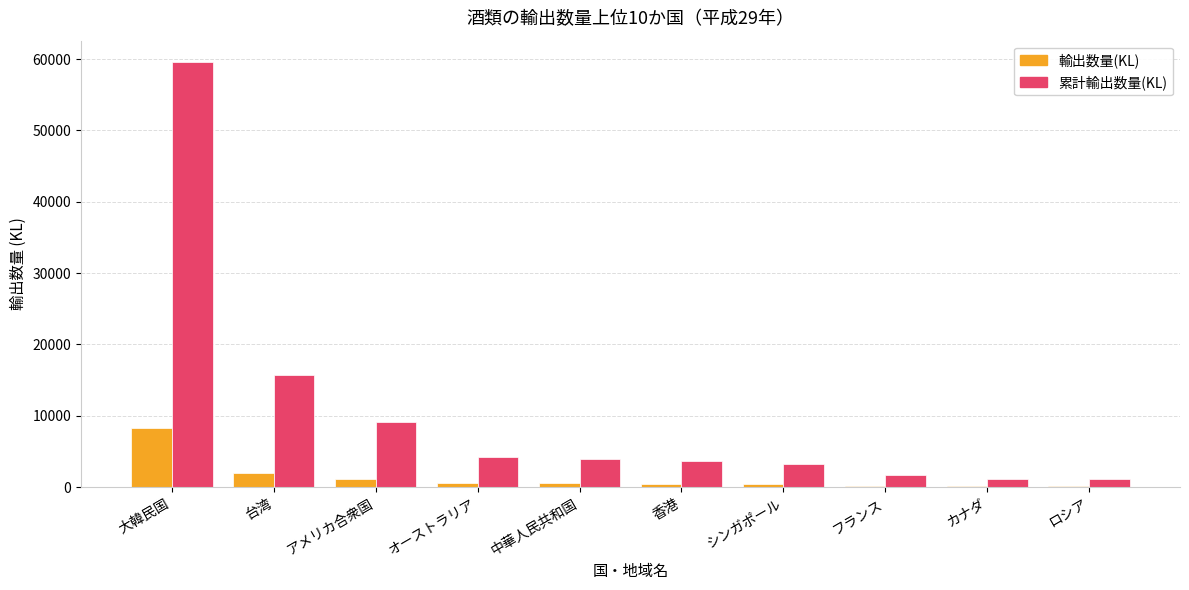

The 累計輸出数量(KL) series shows 3927.9 at 中華人民共和国. True or false?

True